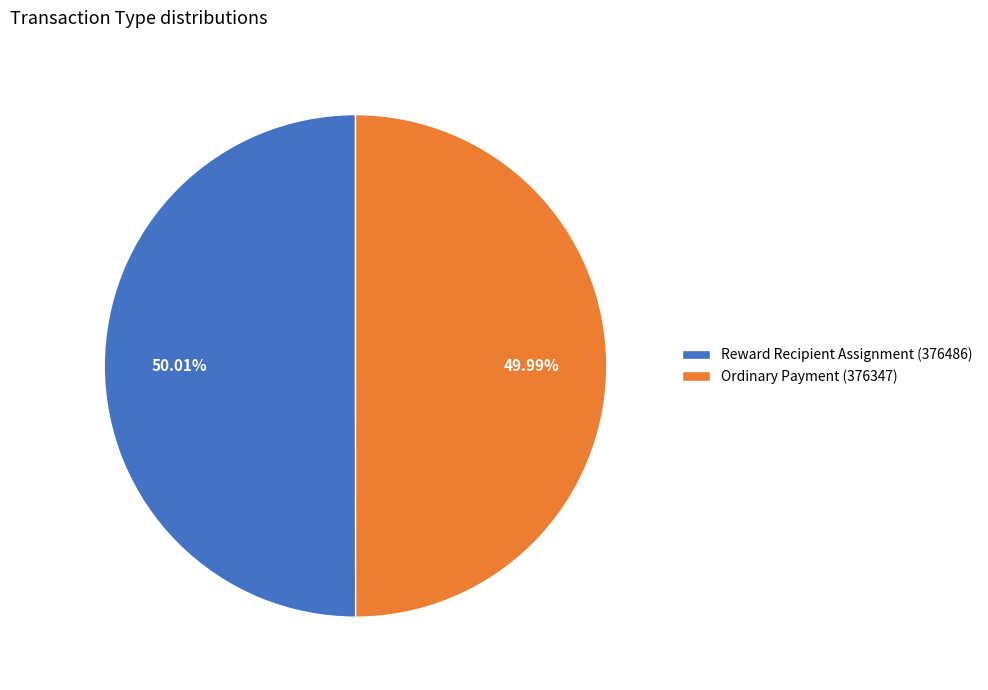

What is the ratio of the value at Reward Recipient Assignment (376486) to the value at Ordinary Payment (376347)?

1.0